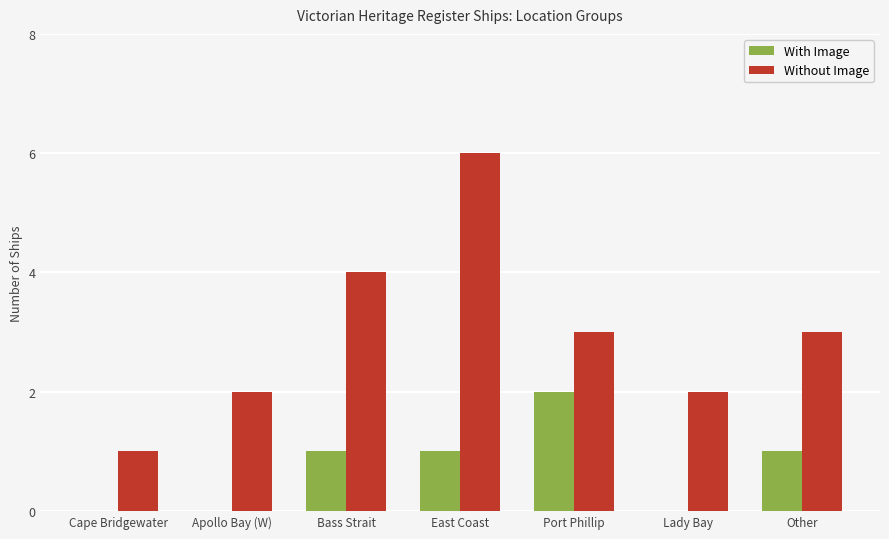

The With Image series shows 1 at Bass Strait. True or false?

True